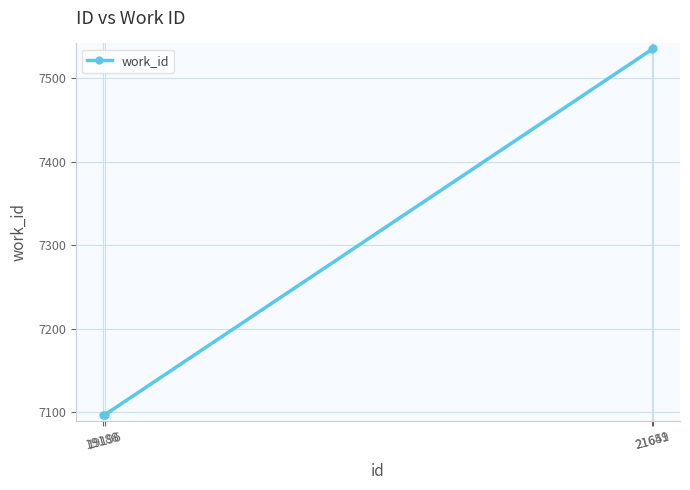

True or false: there are more than 1 points higher than both neighbors.

False